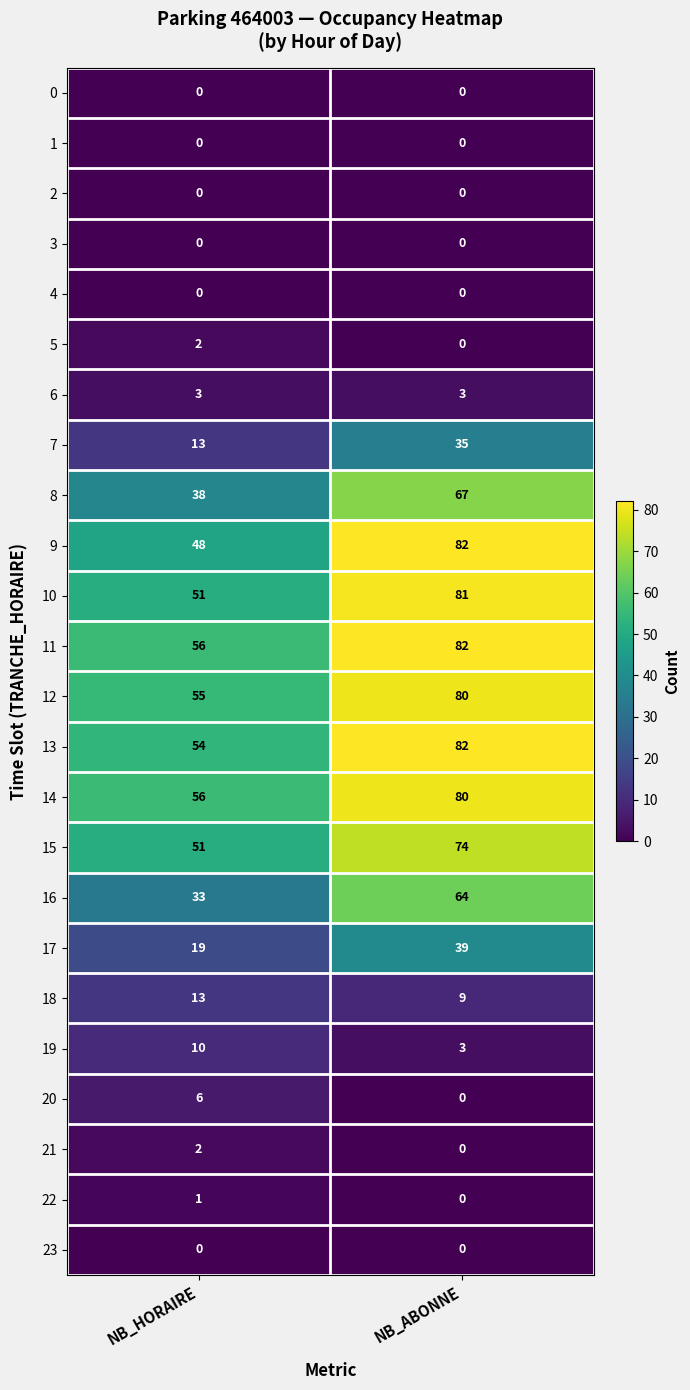

Which category has the highest value in the 5 series?

NB_HORAIRE